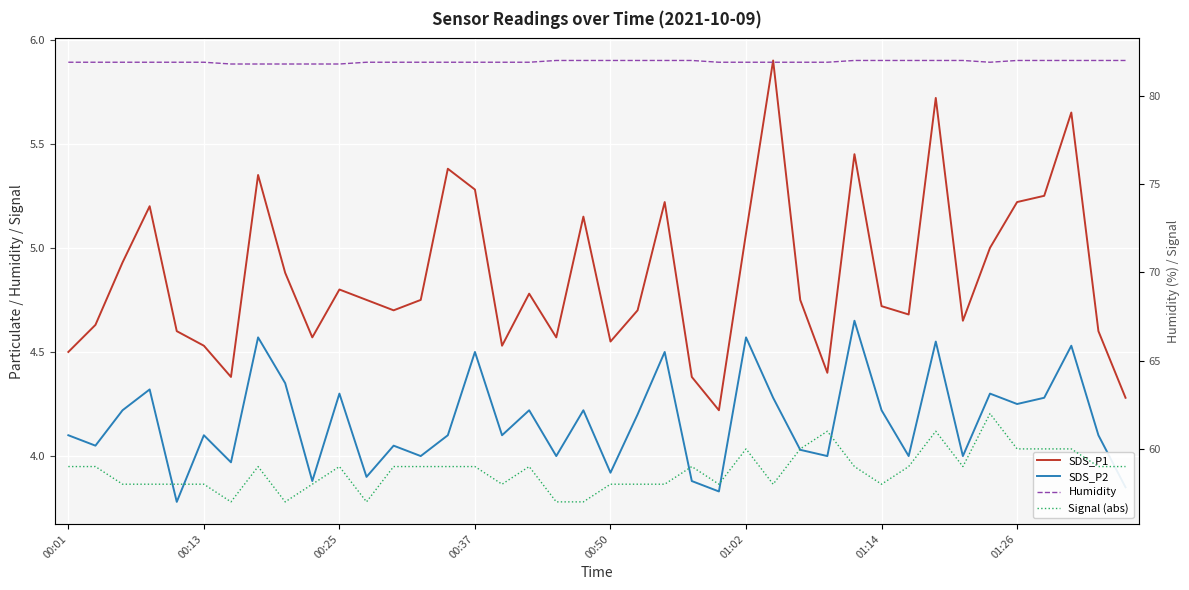

Reading right to left, list all the values displayed in this chart.

SDS_P1: 4.3	4.6	5.7	5.2	5.2	5.0	4.7	5.7	4.7	4.7	5.5	4.4	4.8	5.9	5.1	4.2	4.4	5.2	4.7	4.5	5.2	4.6	4.8	4.5	5.3	5.4	4.8	4.7	4.8	4.8	4.6	4.9	5.3	4.4	4.5	4.6	5.2	4.9	4.6	4.5
SDS_P2: 3.9	4.1	4.5	4.3	4.2	4.3	4.0	4.5	4.0	4.2	4.7	4.0	4.0	4.3	4.6	3.8	3.9	4.5	4.2	3.9	4.2	4.0	4.2	4.1	4.5	4.1	4.0	4.0	3.9	4.3	3.9	4.3	4.6	4.0	4.1	3.8	4.3	4.2	4.0	4.1
Humidity: 82.0	82.0	82.0	82.0	82.0	81.9	82.0	82.0	82.0	82.0	82.0	81.9	81.9	81.9	81.9	81.9	82.0	82.0	82.0	82.0	82.0	82.0	81.9	81.9	81.9	81.9	81.9	81.9	81.9	81.8	81.8	81.8	81.8	81.8	81.9	81.9	81.9	81.9	81.9	81.9
Signal (abs): 59.0	59.0	60.0	60.0	60.0	62.0	59.0	61.0	59.0	58.0	59.0	61.0	60.0	58.0	60.0	58.0	59.0	58.0	58.0	58.0	57.0	57.0	59.0	58.0	59.0	59.0	59.0	59.0	57.0	59.0	58.0	57.0	59.0	57.0	58.0	58.0	58.0	58.0	59.0	59.0